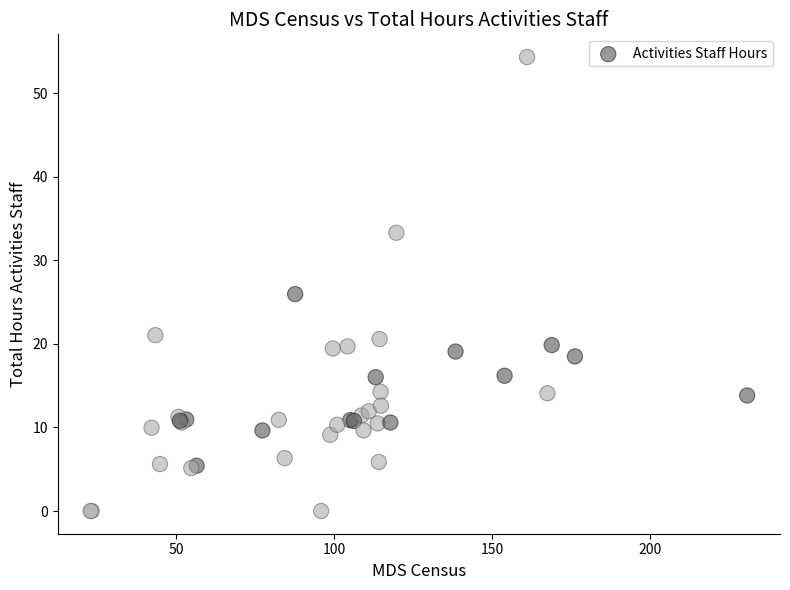

What Y value in the scatter plot is closest to 27?

25.9